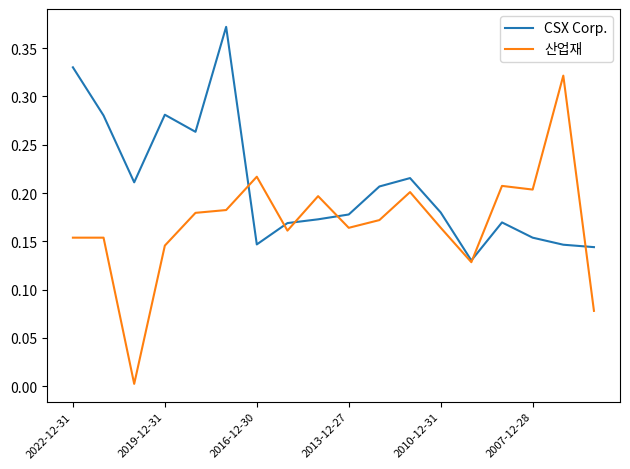

Which series has the widest spread of values?

산업재